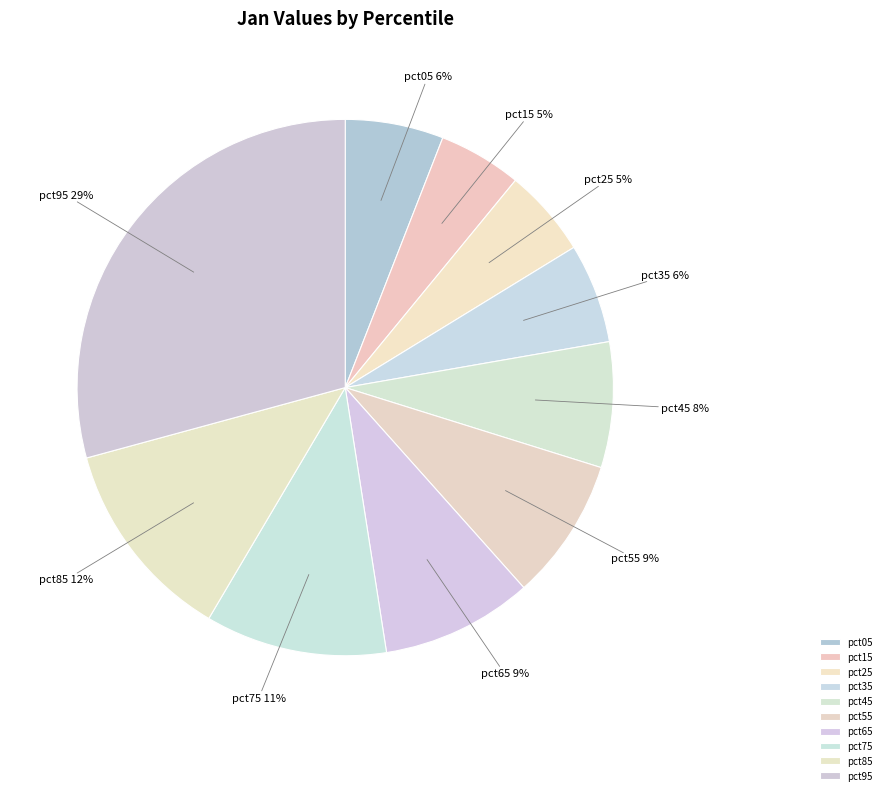

Is the sum of pct05 and pct15 greater than half?

No